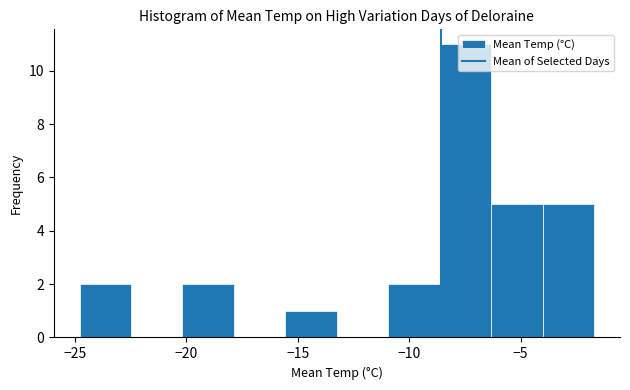

What is the height of the bar covering -20.0 to -18.0 on the x-axis? Neither the bar edges nor the heights are printed on the chart, so give them approximately, as read against the axes.

2